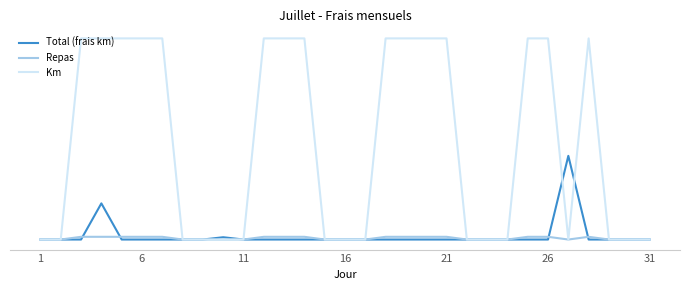

Does the chart display data point markers on the line(s)?

No